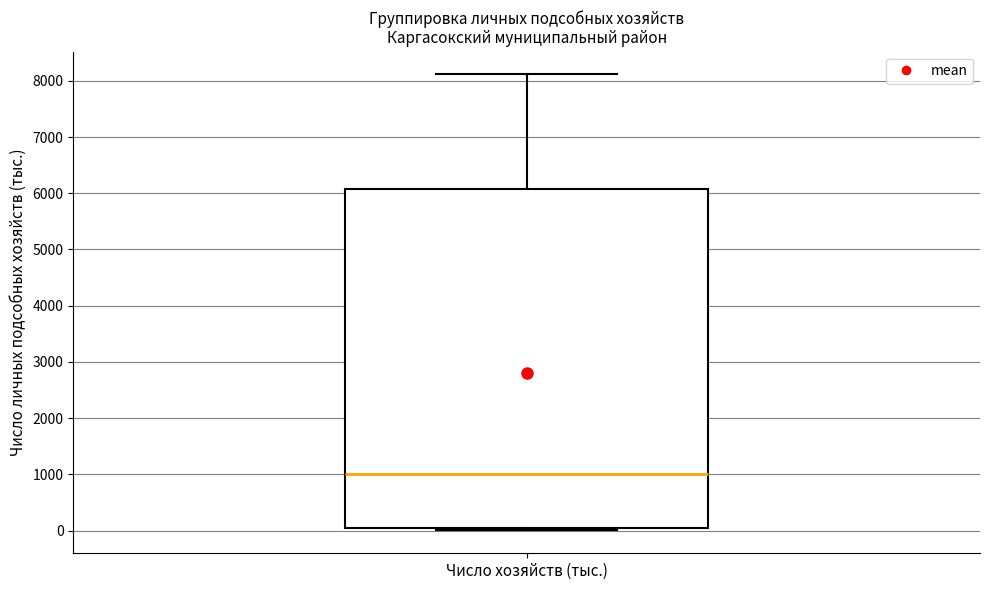

Read this box plot against the y-axis: the position of the median line, the range covered by the box, and the ends of both whiskers. The values are not printed on the chart, so give them approximately, as read against the axis.

median 1000, box 0 to 6100, whiskers 0 (just below the box's lower edge) to 8100